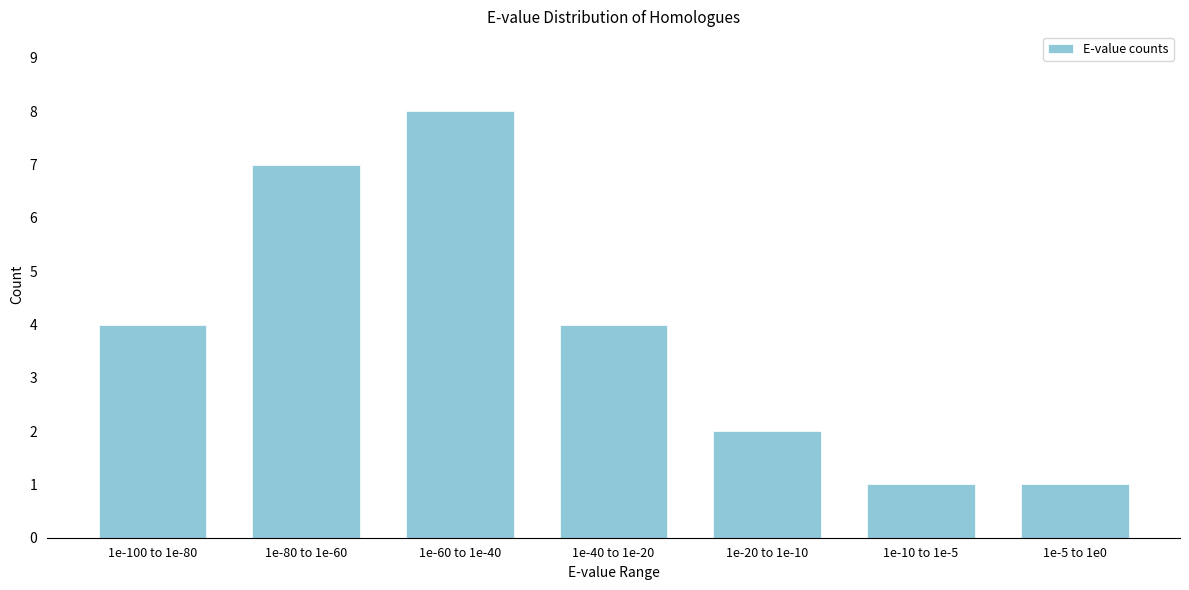

Reading right to left, transcribe all the data shown in this chart.

1e-5 to 1e0=1	1e-10 to 1e-5=1	1e-20 to 1e-10=2	1e-40 to 1e-20=4	1e-60 to 1e-40=8	1e-80 to 1e-60=7	1e-100 to 1e-80=4